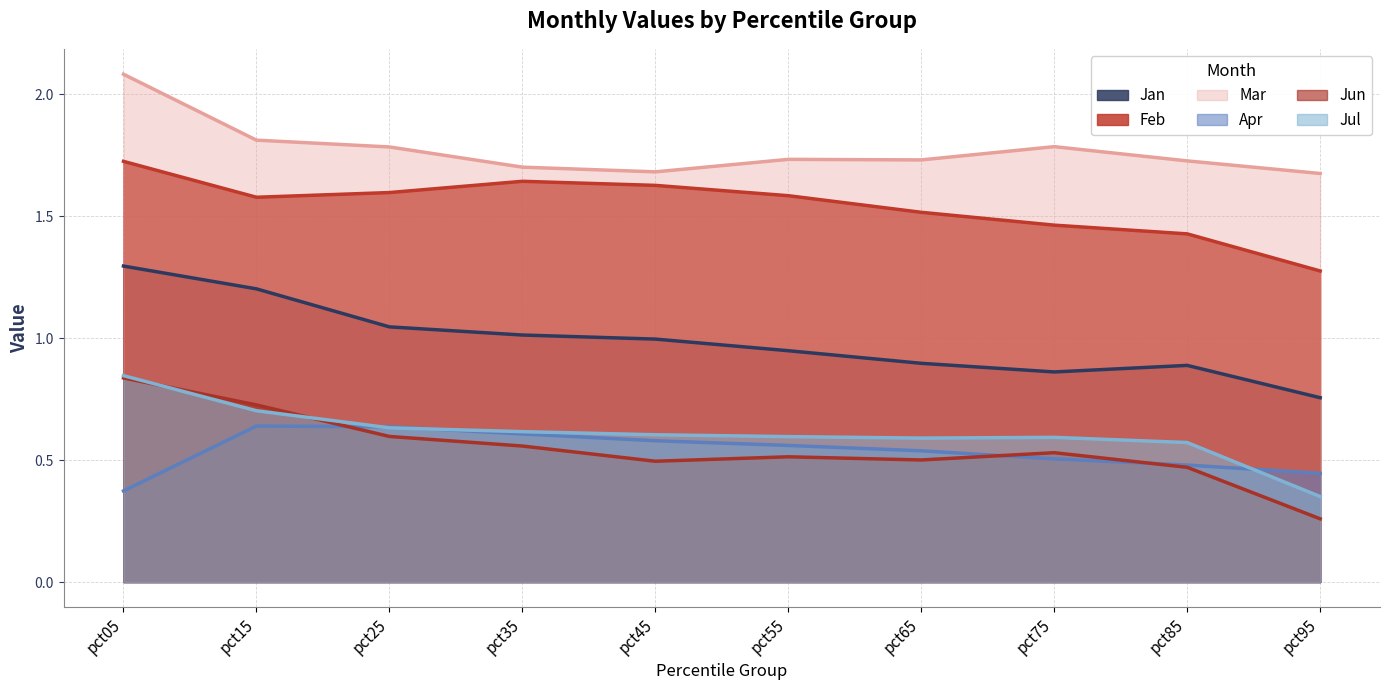

How many lines are shown in the chart?

6